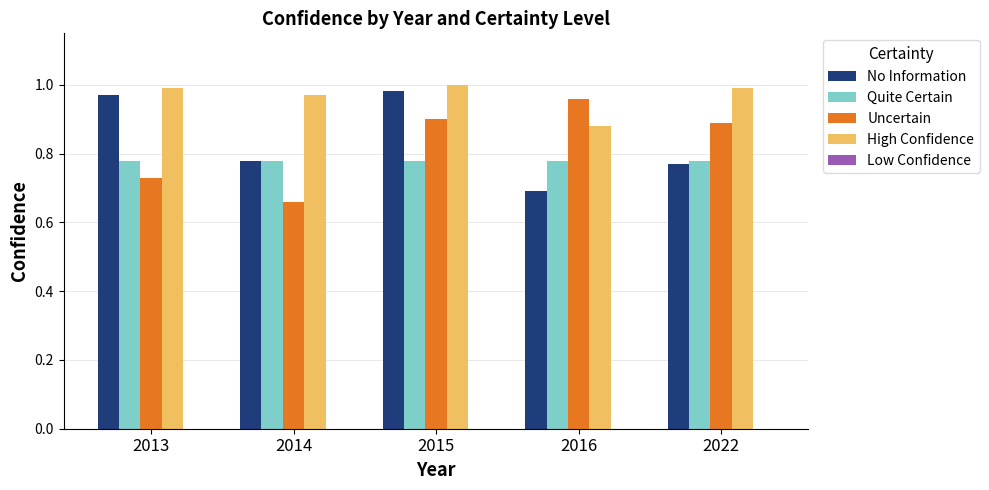

The value of High Confidence at 2013 is 1.8. True or false?

False